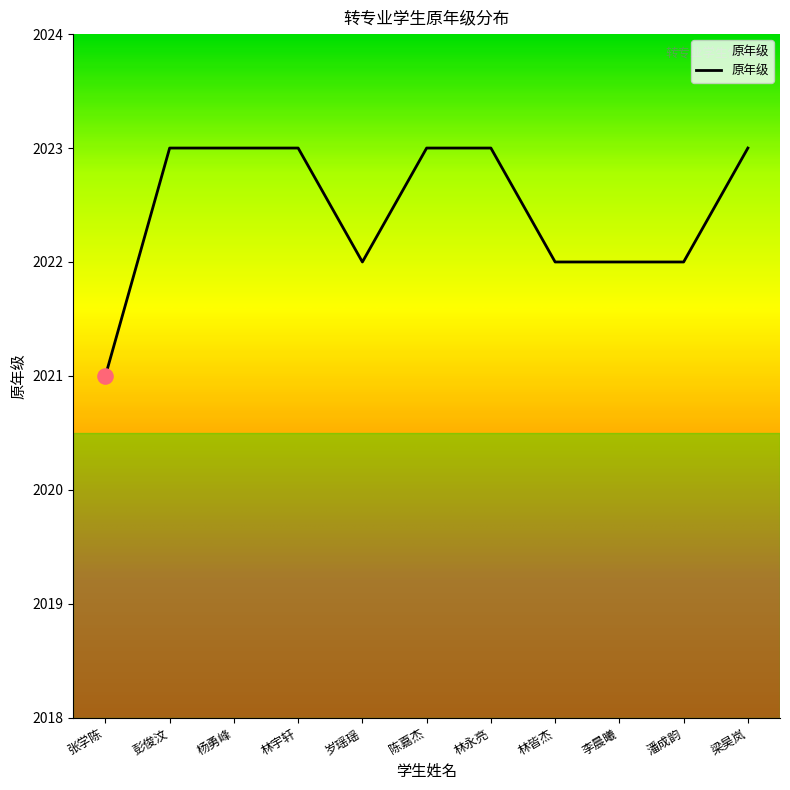

Between 张学陈 and 陈嘉杰, which is larger?

陈嘉杰